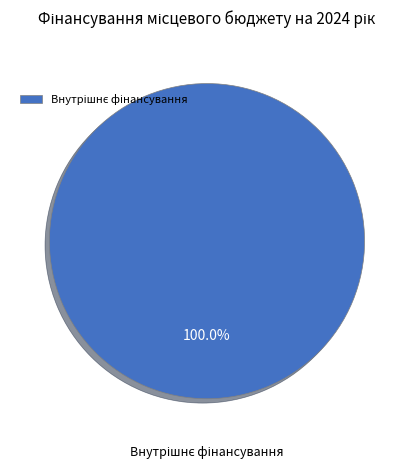

Is there a majority slice in this chart?

Yes